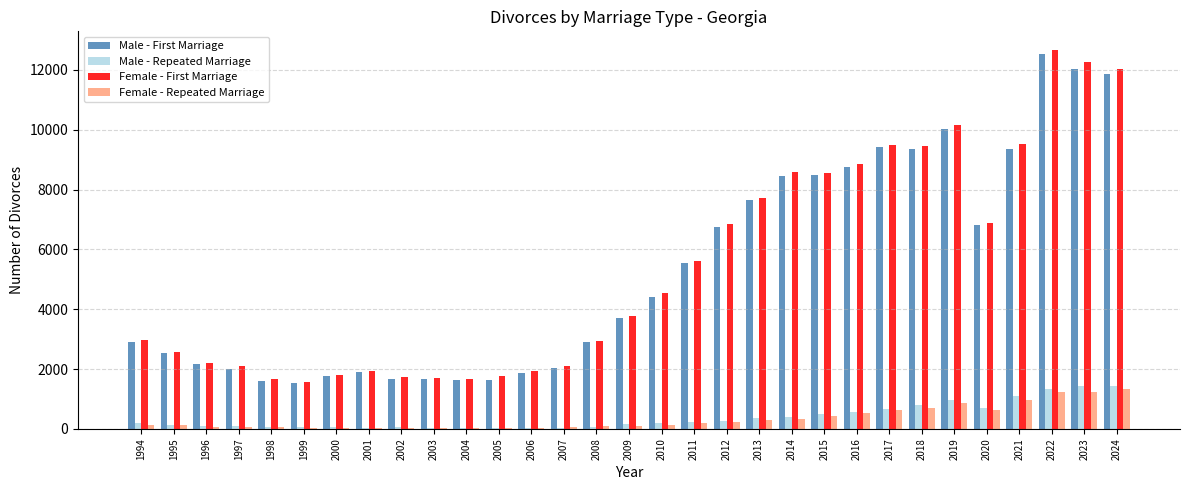

How many series are shown in this chart?

4